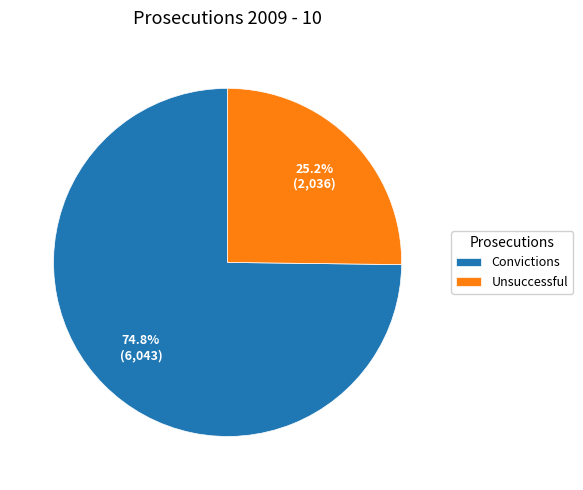

What percentage is NOT represented by Convictions?

25.2%